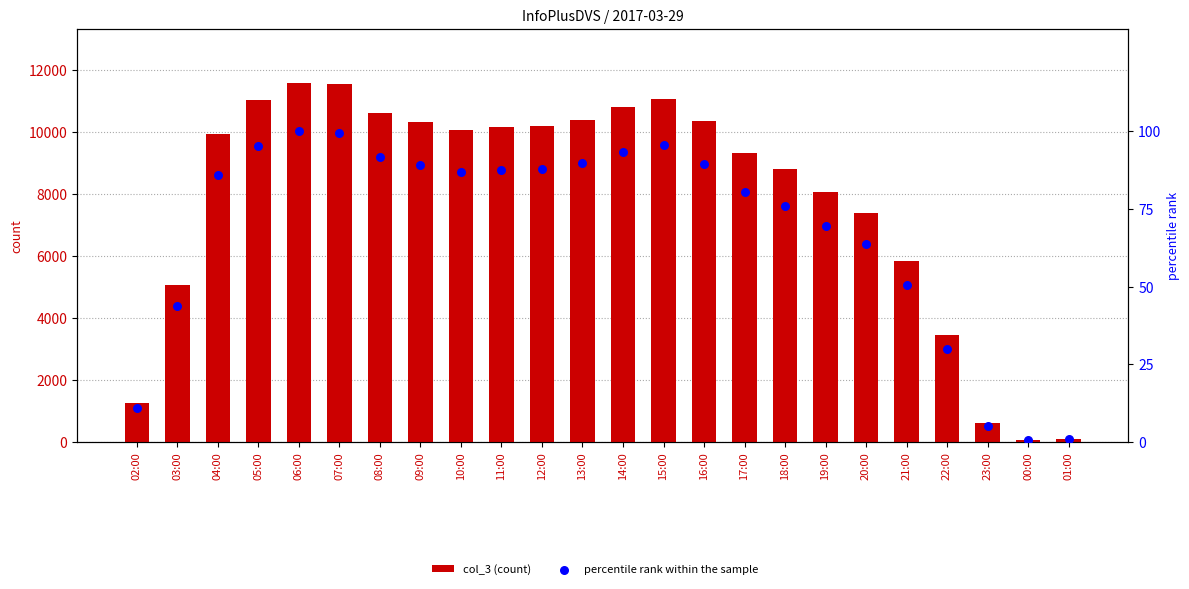

What is the total value across all series at 13:00?

10475.7